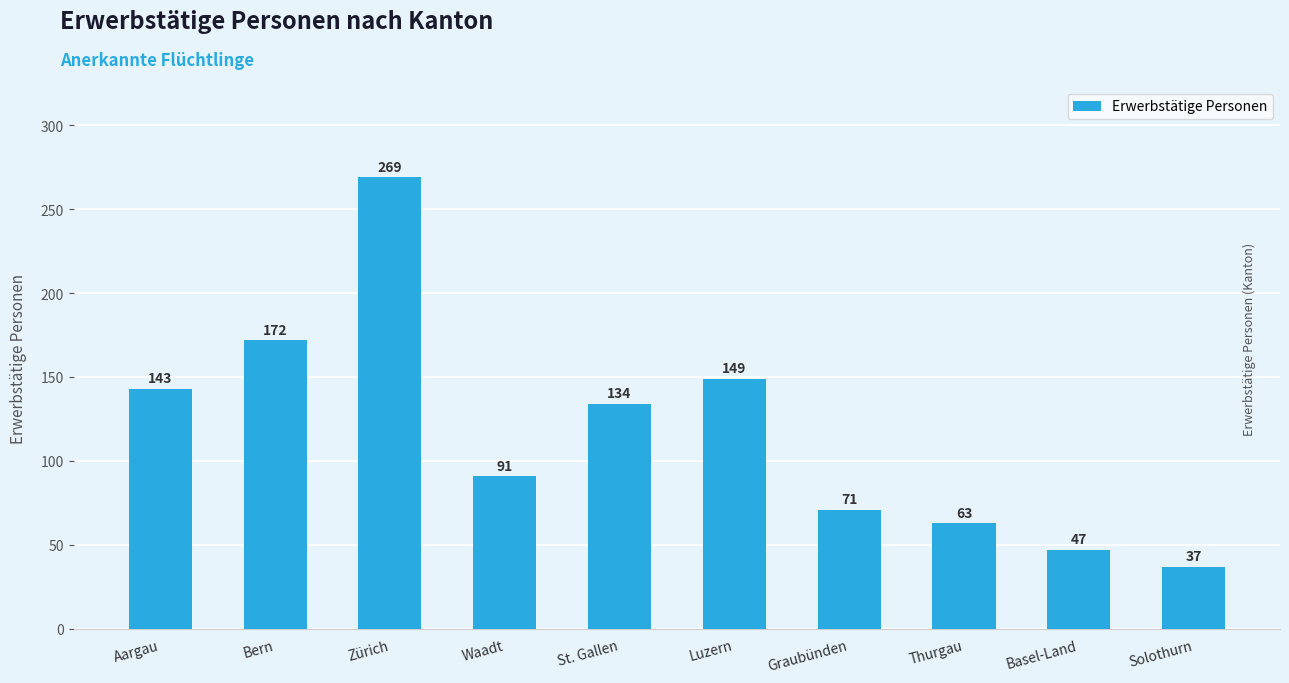

Is it true that the value at Thurgau is 63?

True